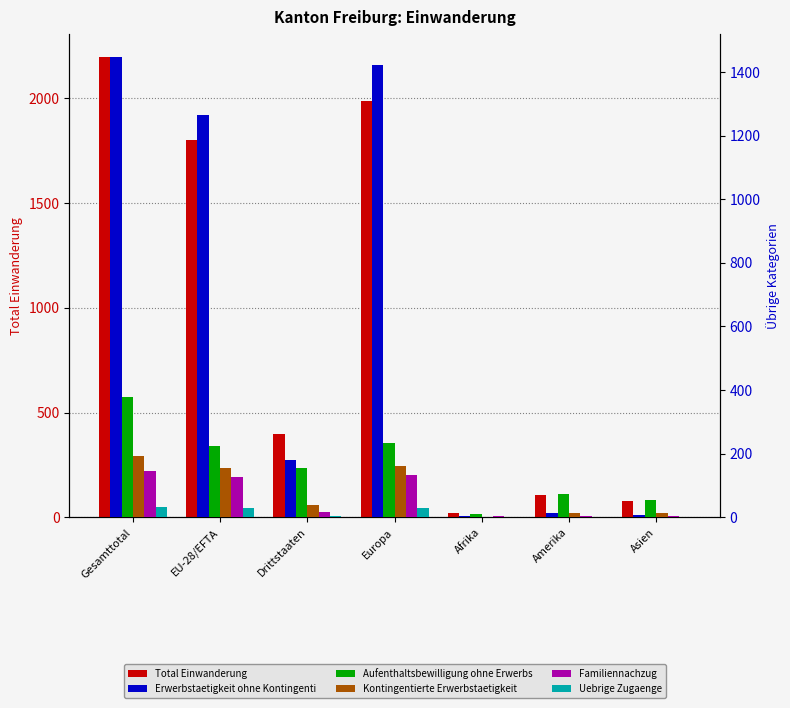

The Uebrige Zugaenge series shows 2 at Amerika. True or false?

True